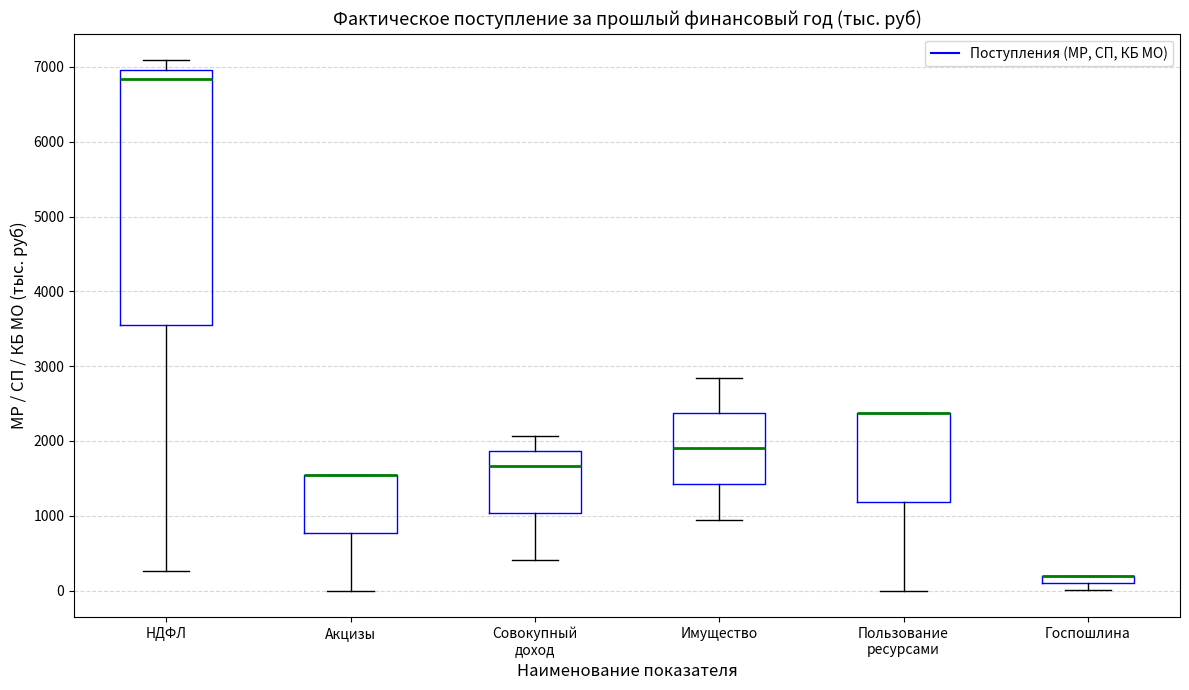

Comparing the boxes themselves (not the whiskers), which one is the tallest?

НДФЛ